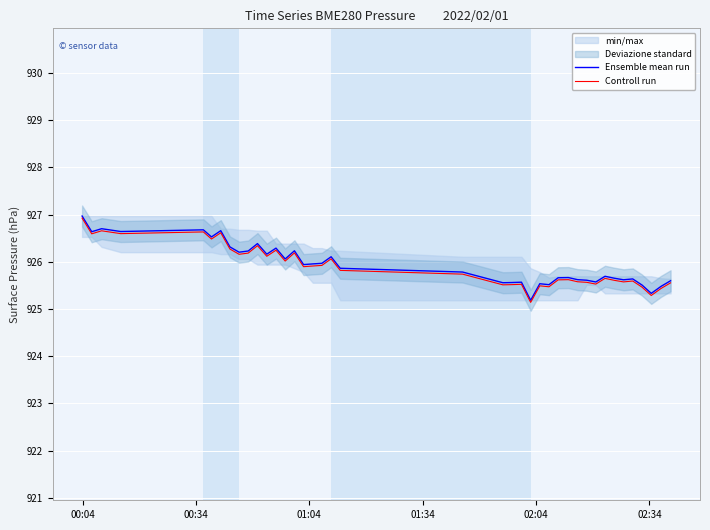

At which category is the sum across all series the highest?

00:04